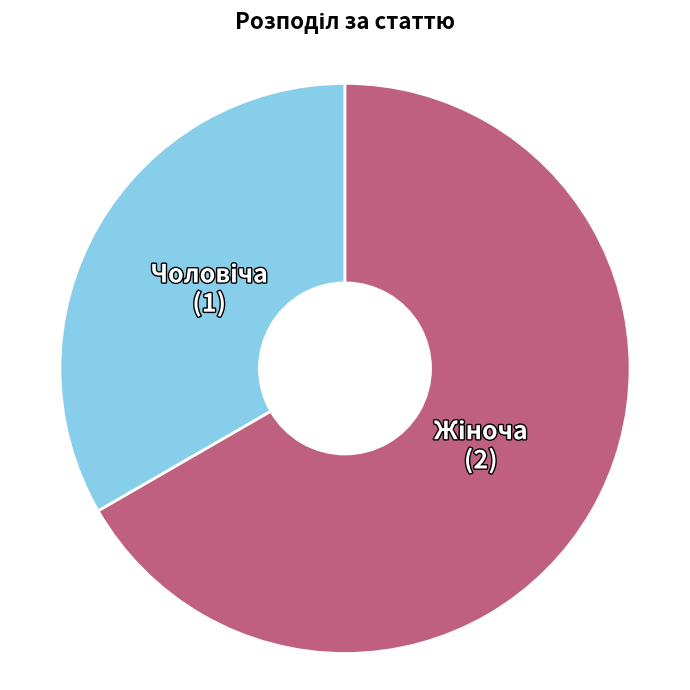

Count the number of slices in the pie.

2